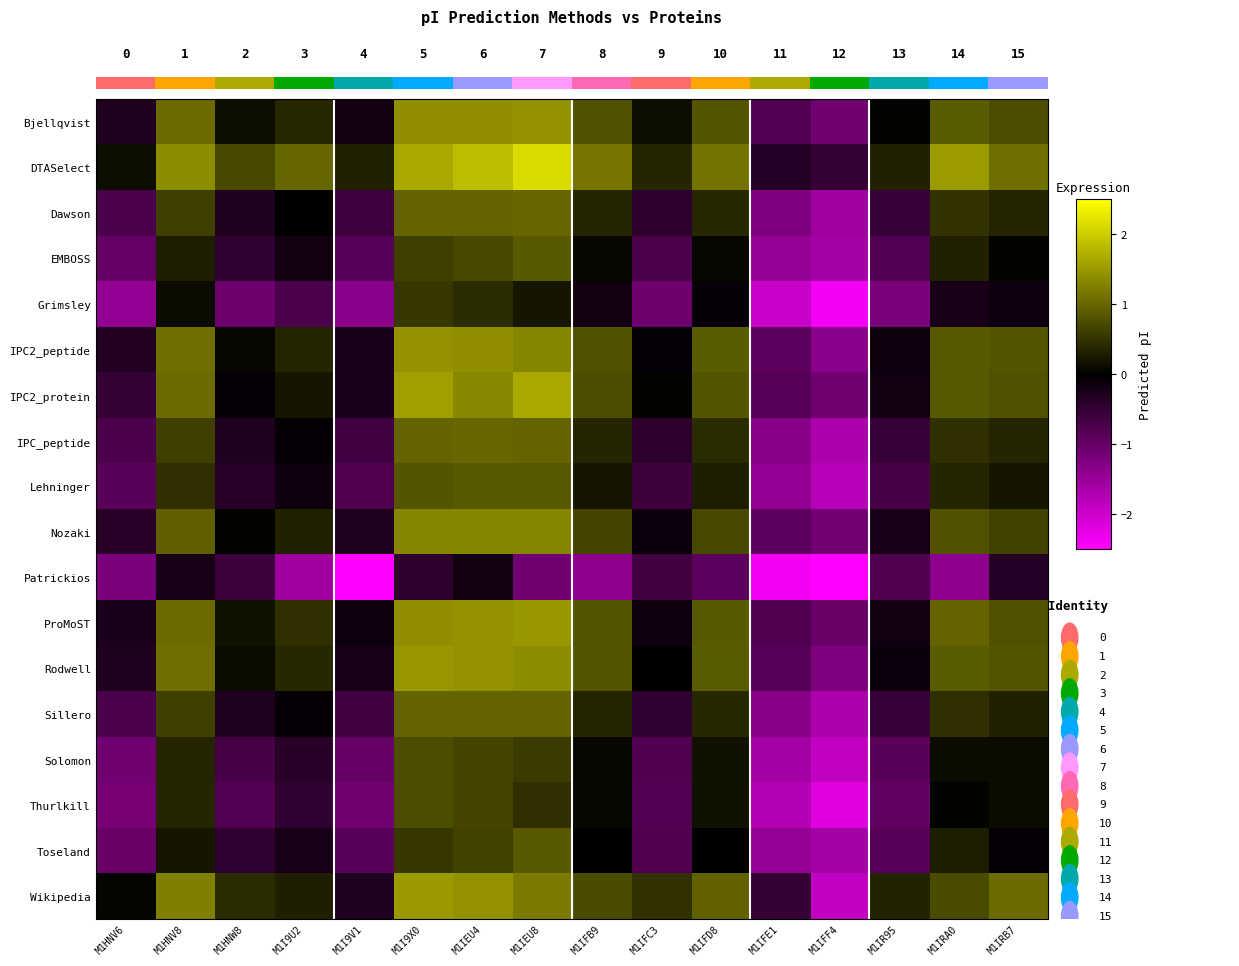

At which label does Lehninger reach its minimum?

M1IFF4